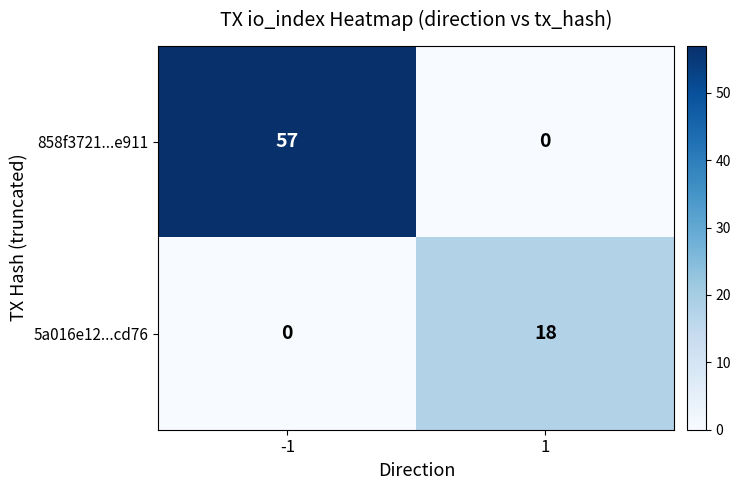

What is the approximate value of 858f3721...e911 at -1, to the nearest 10?

60